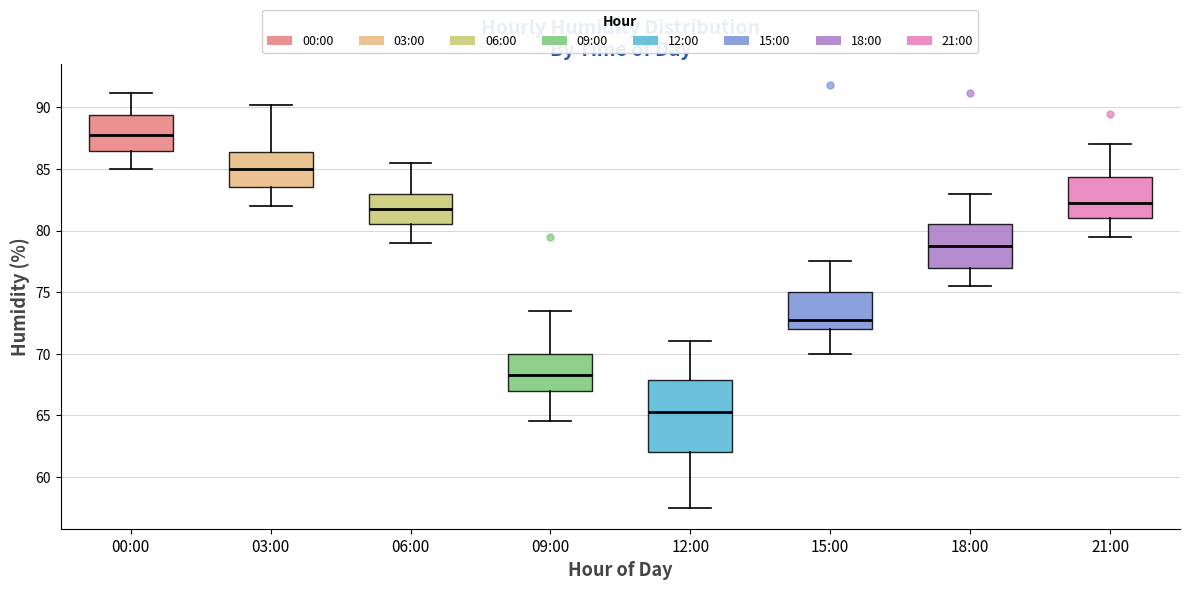

Which box is the tallest, from its lower edge to its upper edge?

12:00